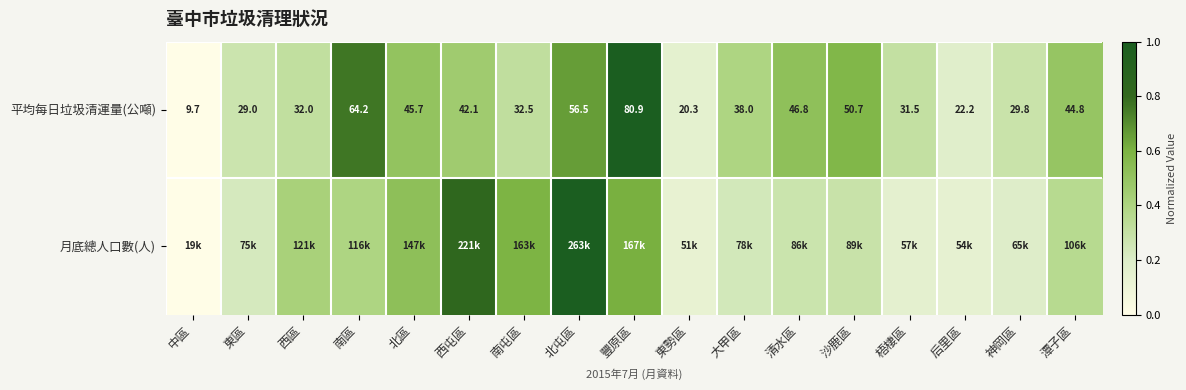

At which label does 平均每日垃圾清運量(公噸) first exceed 38?

南區